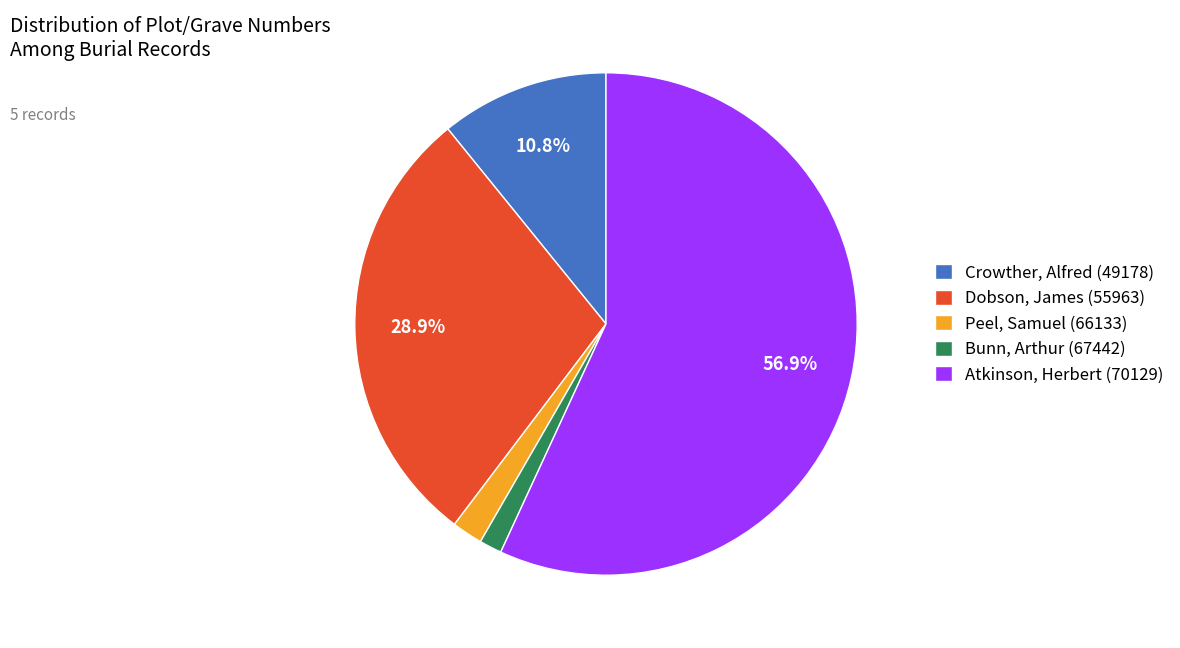

Between Peel, Samuel (66133) and Bunn, Arthur (67442), which is larger?

Peel, Samuel (66133)